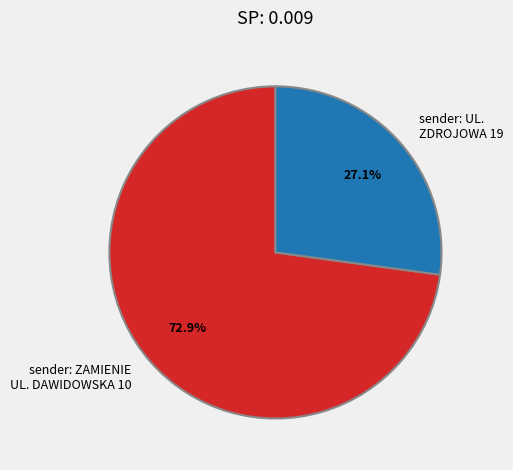

How many slices are in this pie chart?

2